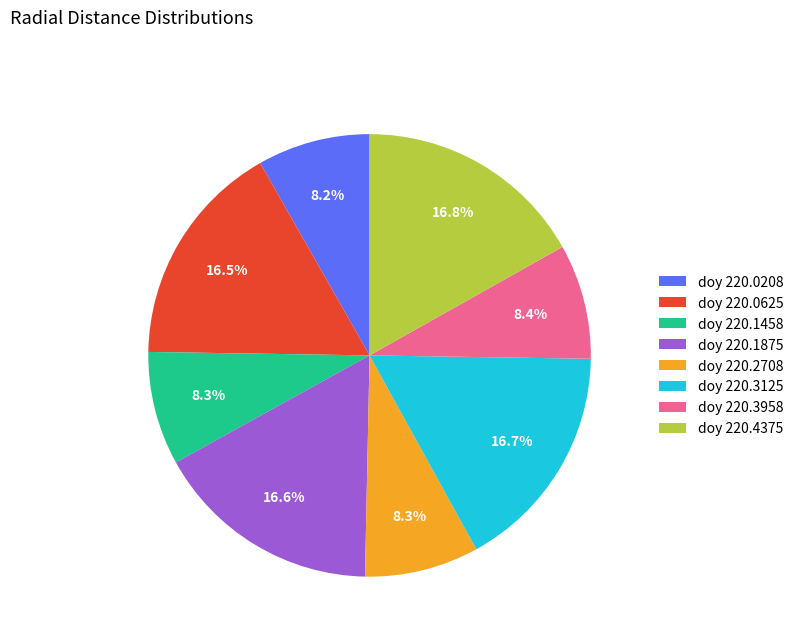

What percentage is NOT represented by doy 220.4375?

83.2%